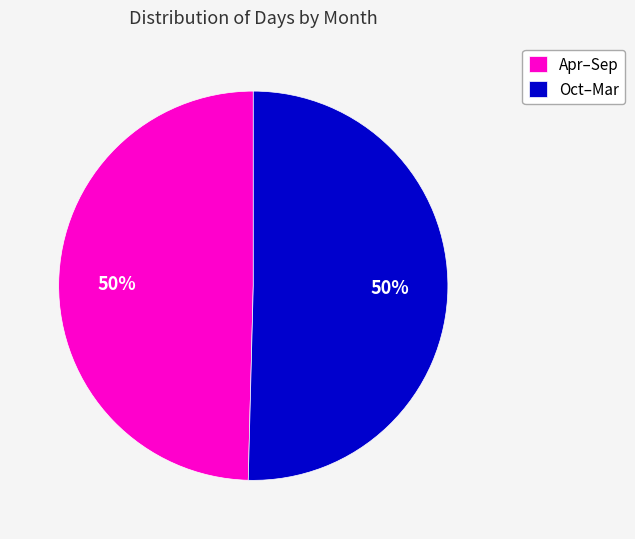

The Apr–Sep slice represents 50% of the pie. True or false?

True